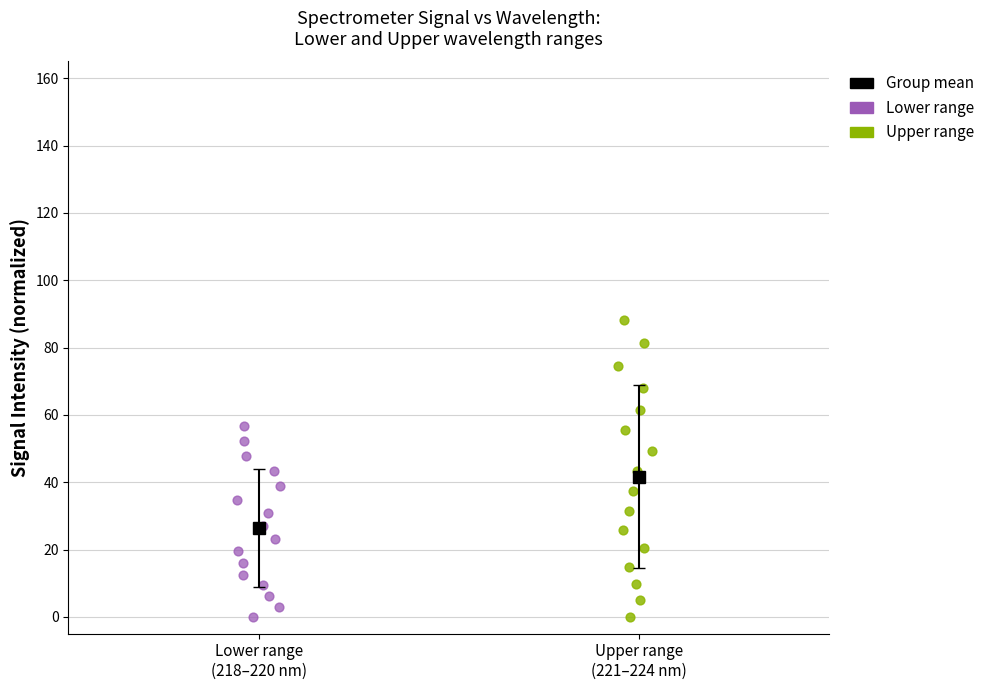

Which series reaches the maximum Y coordinate?

Upper range